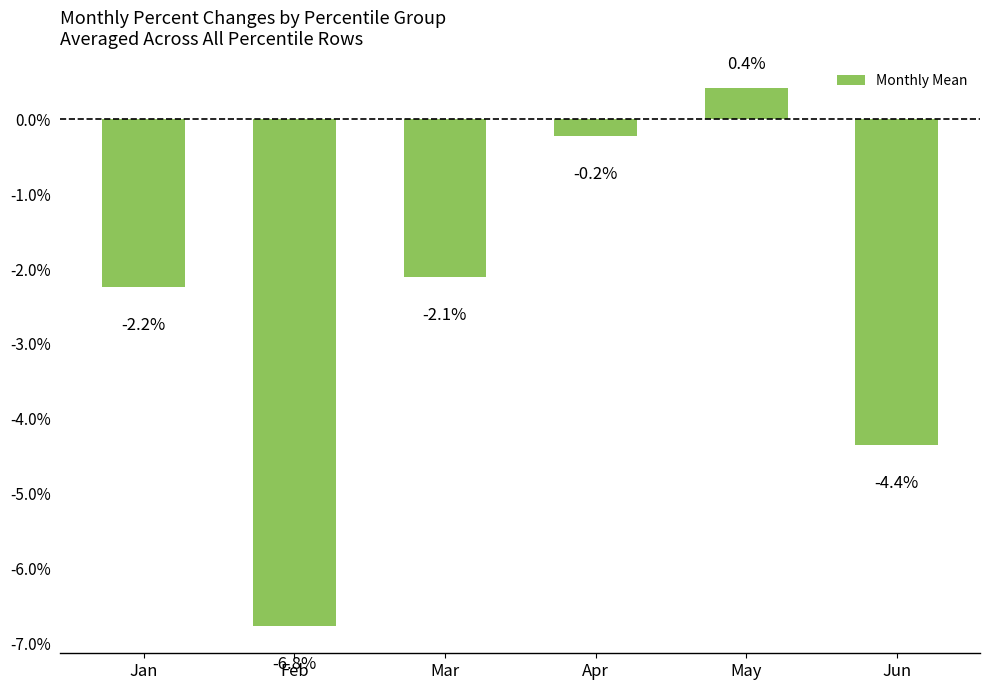

Does the chart contain any negative values?

Yes